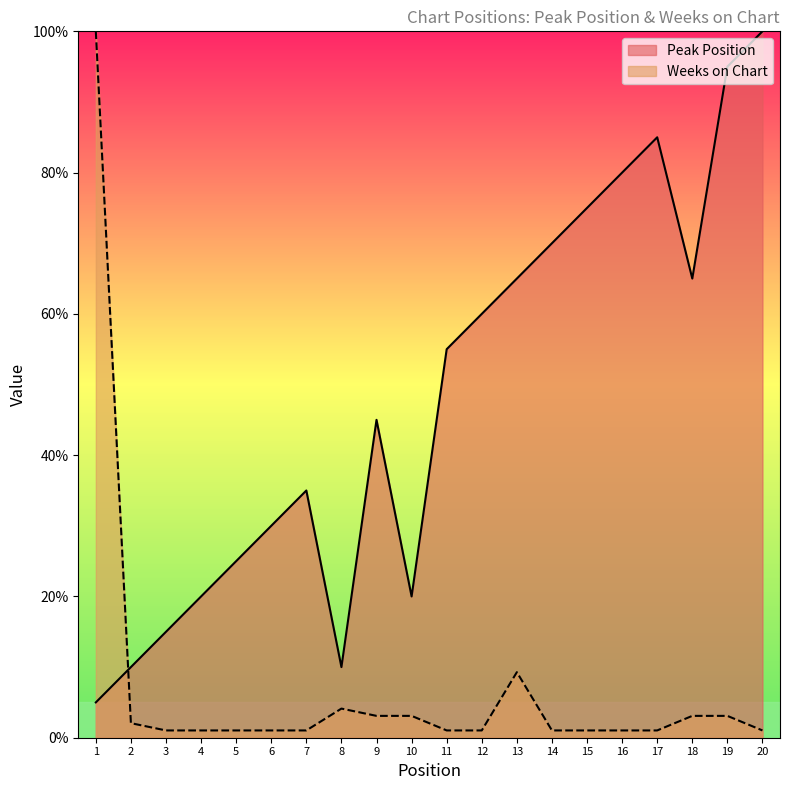

How many lines are shown in the chart?

2